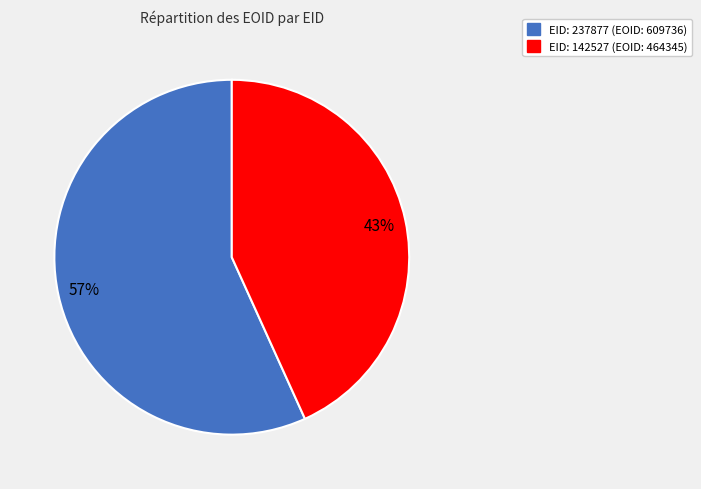

Is there a majority slice in this chart?

Yes